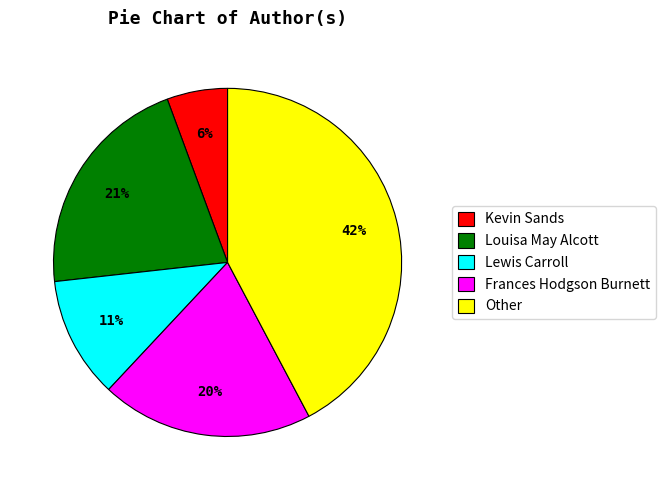

To the nearest percent, what portion does Kevin Sands represent?

6%